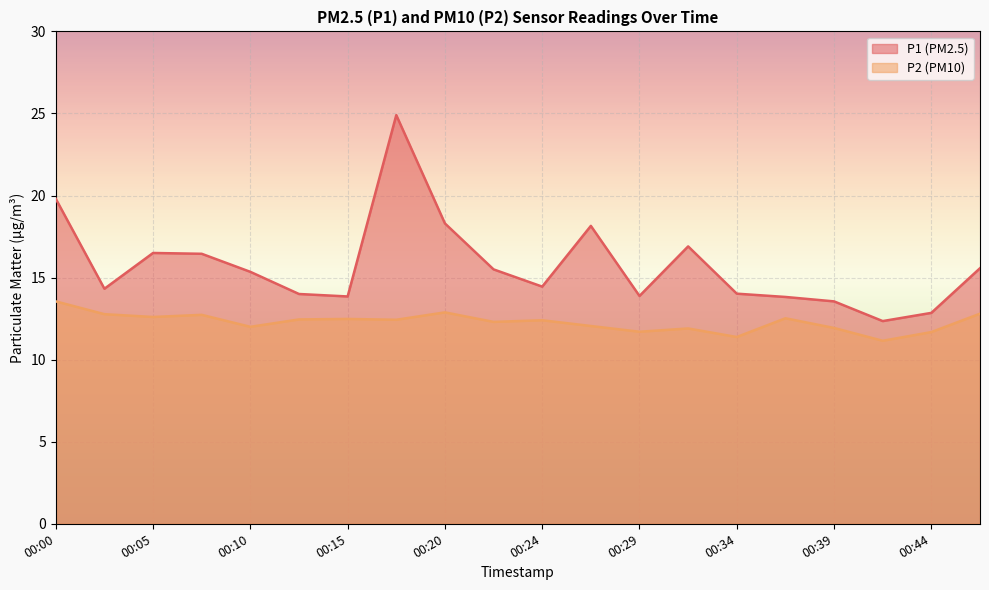

Where does the P2 series first go above 12?

00:00